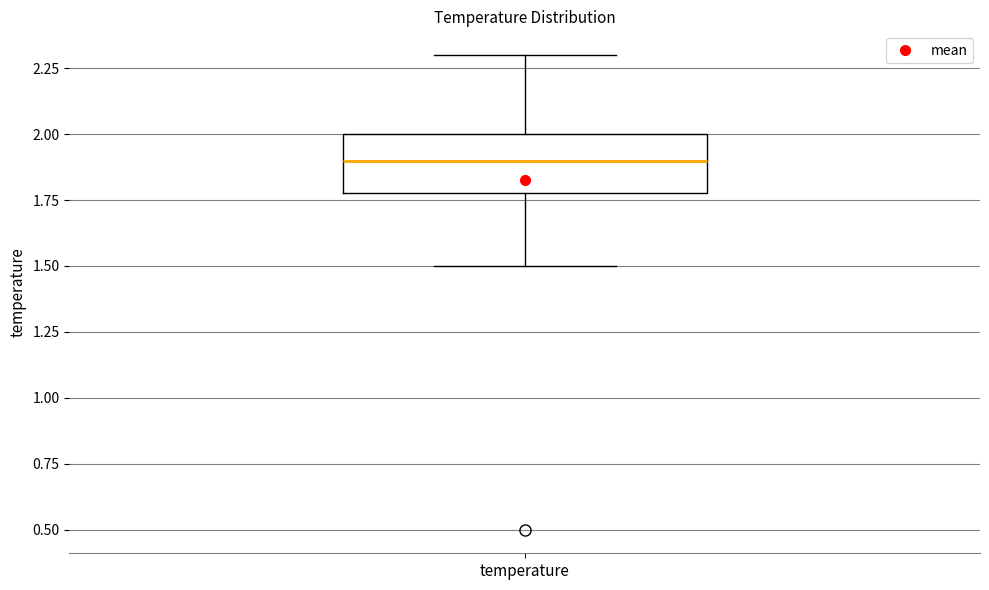

Read this box plot against the y-axis: the position of the median line, the range covered by the box, and the ends of both whiskers. The values are not printed on the chart, so give them approximately, as read against the axis.

median 1.9, box 1.8 to 2.0, whiskers 1.5 to 2.3